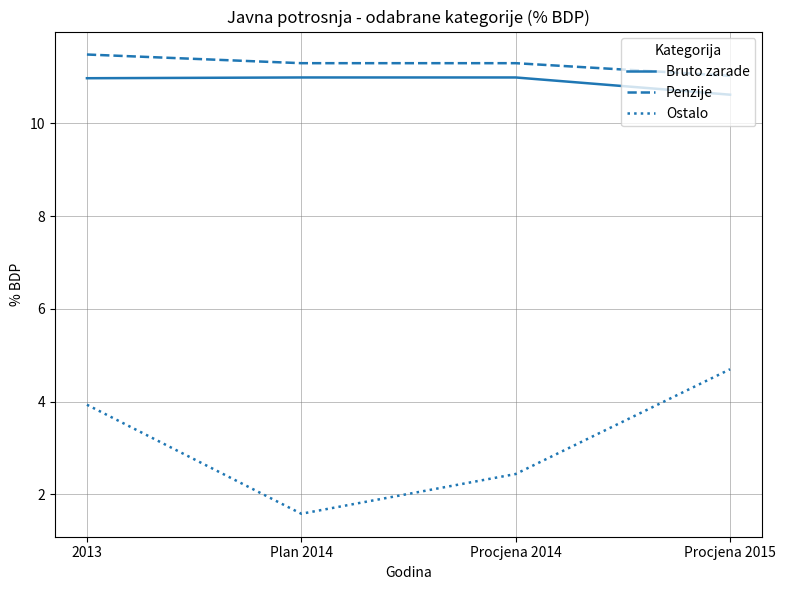

What is the difference between the second highest and minimum values in the Ostalo series?

2.4